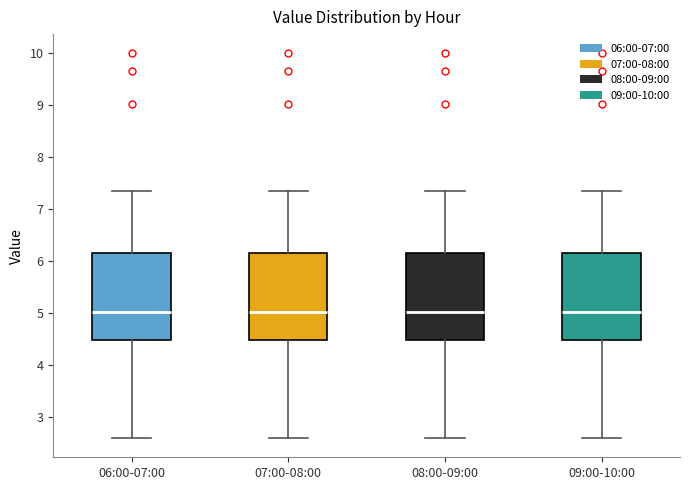

Reading left to right, read every box against the y-axis: the position of its median line, the range the box covers, and the ends of its whiskers. The values are not printed on the chart, so give them approximately, as read against the axis.

06:00-07:00: median 5.0, box 4.5 to 6.2, whiskers 2.6 to 7.4
07:00-08:00: median 5.0, box 4.5 to 6.2, whiskers 2.6 to 7.4
08:00-09:00: median 5.0, box 4.5 to 6.2, whiskers 2.6 to 7.4
09:00-10:00: median 5.0, box 4.5 to 6.2, whiskers 2.6 to 7.4